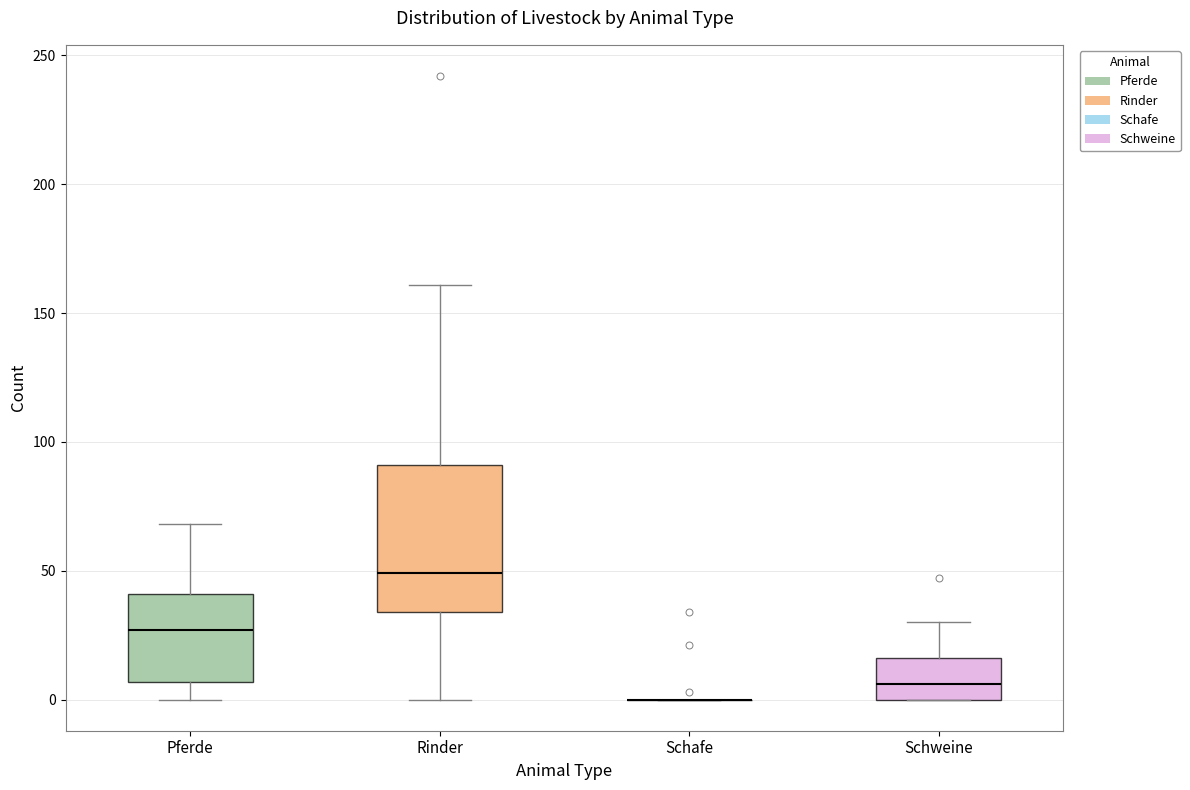

Comparing the boxes themselves (not the whiskers), which one is the tallest?

Rinder